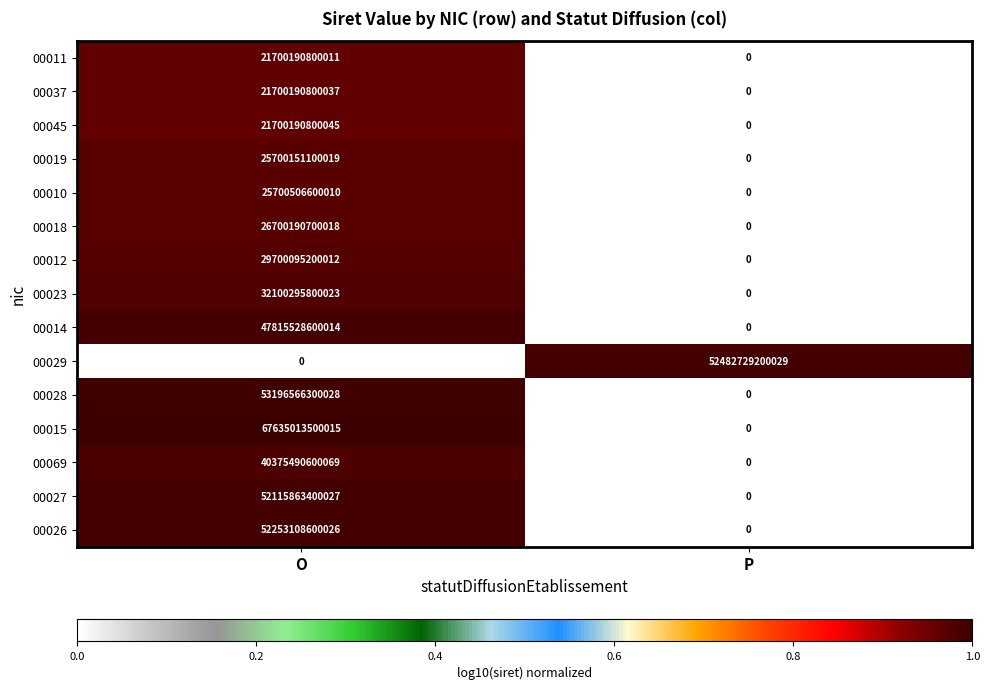

Is it true that 00014 equals -30253557760857 at P?

False